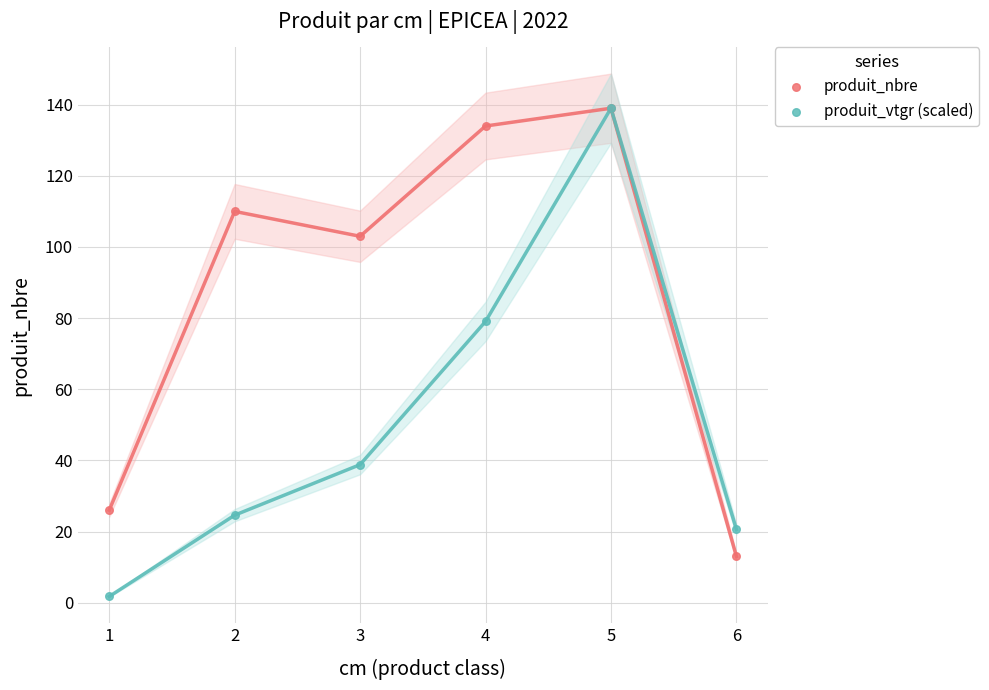

In the produit_nbre series, what Y value is closest to 76?

103.0